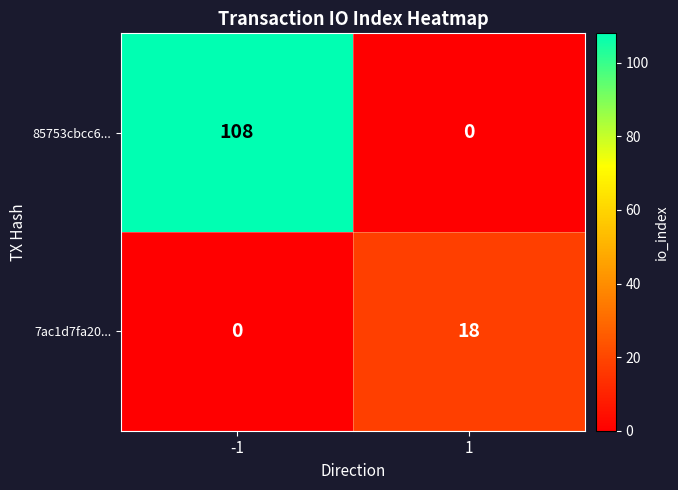

Between -1 and 1, which series saw the biggest shift?

85753cbcc6...